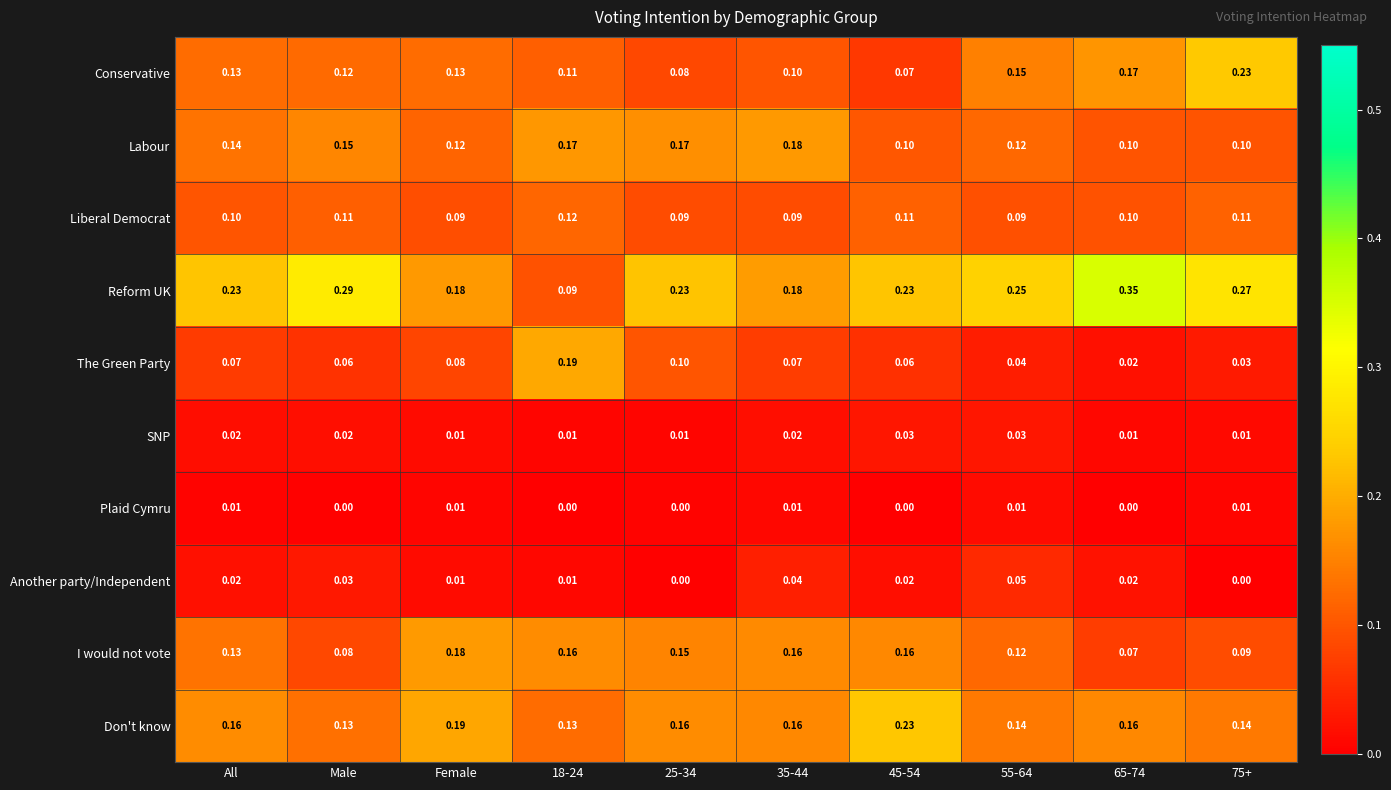

Which series has the largest range (max minus min)?

Reform UK